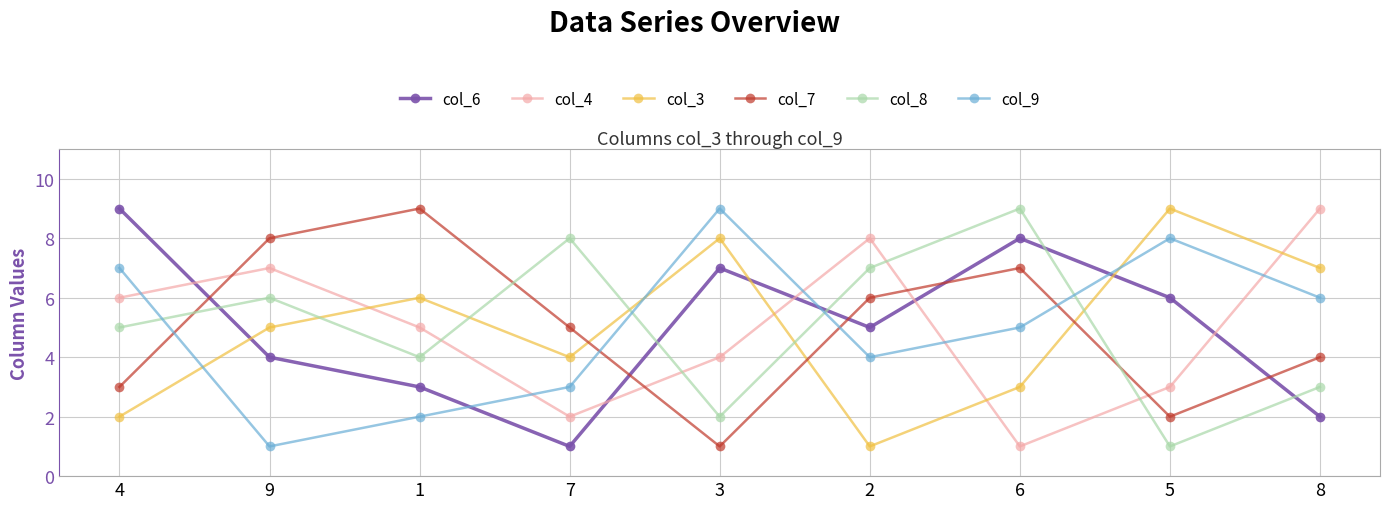

In col_9, how many points are lower than both neighbors (excluding endpoints)?

2